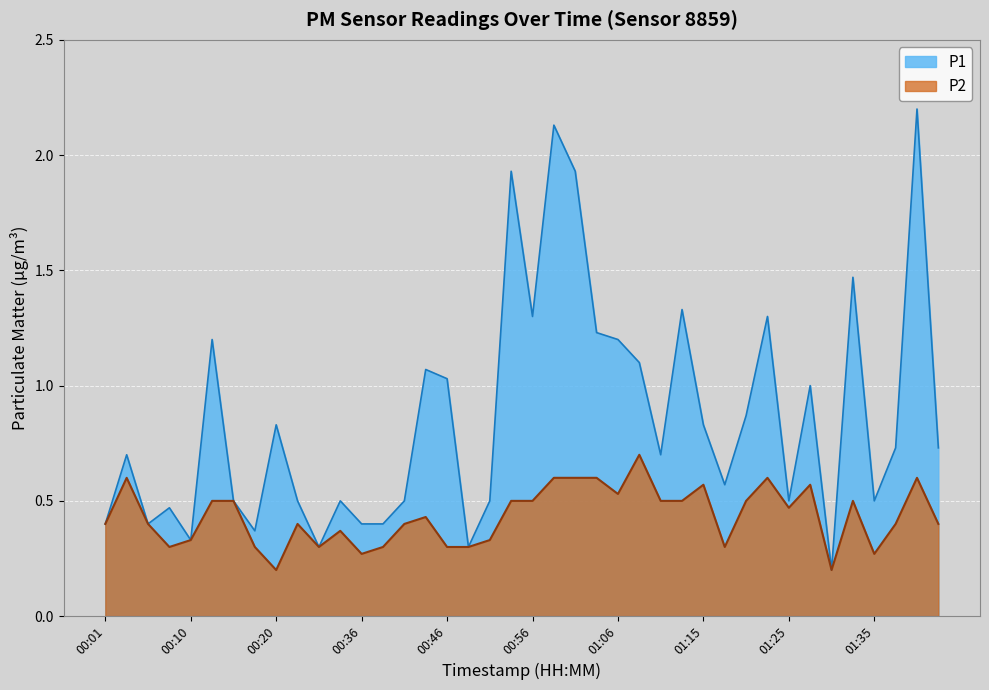

True or false: P1 and P2 cross at least once.

False